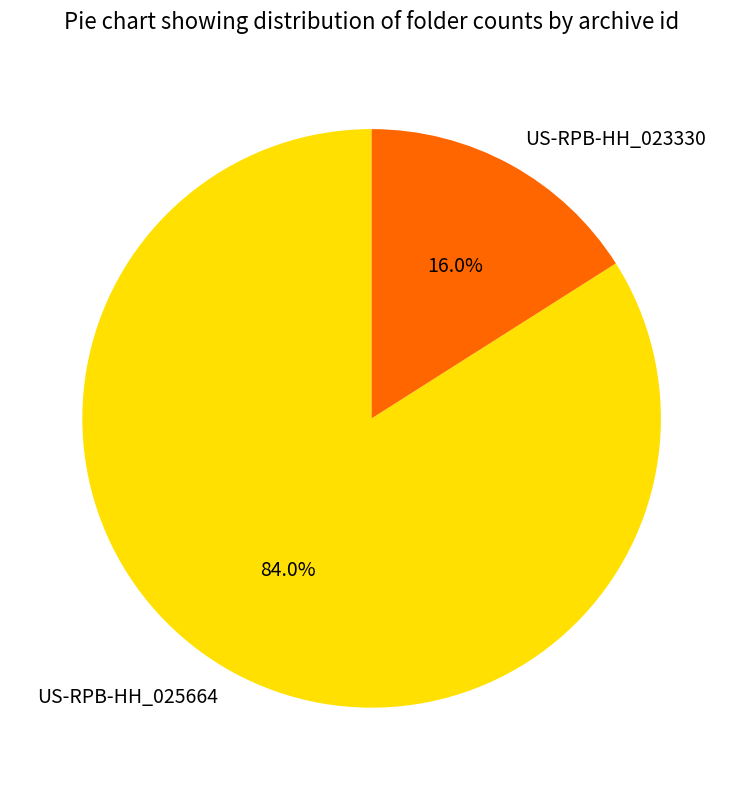

How many segments does this pie chart have?

2